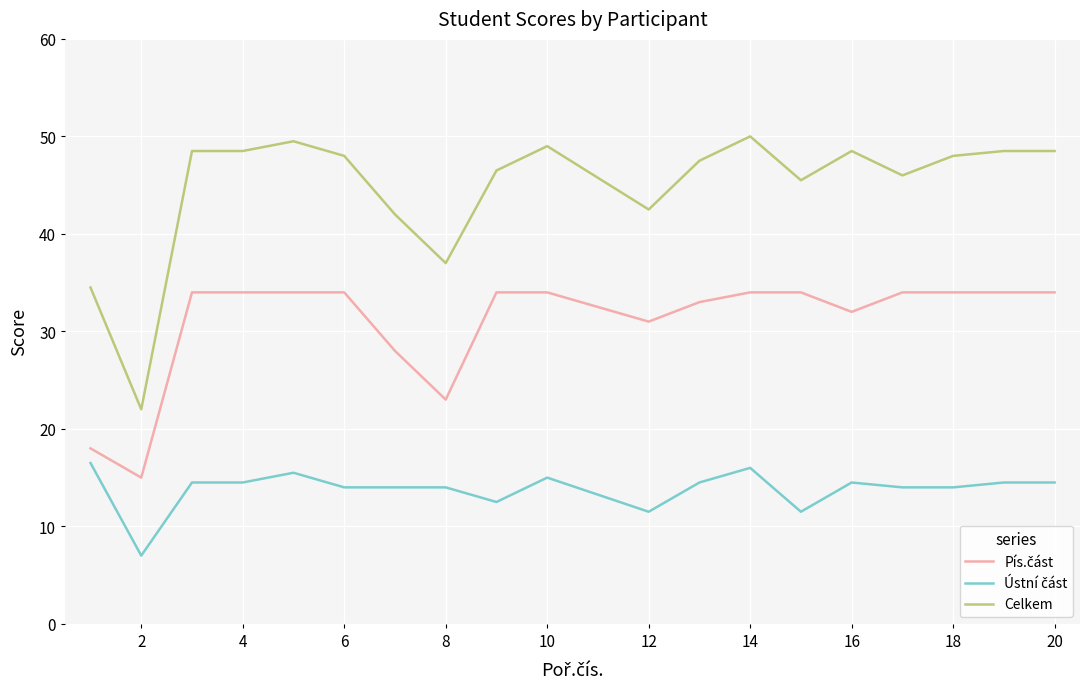

Which series has the widest spread of values?

Celkem